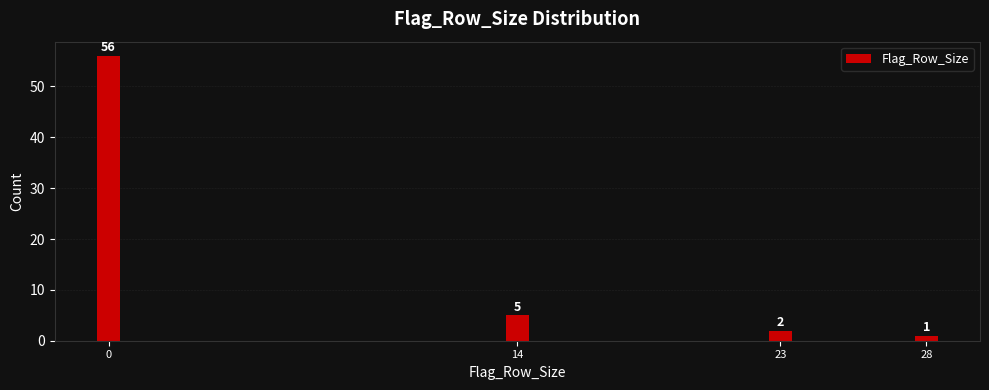

Reading left to right, what are all the values shown in this chart?

0=56	14=5	23=2	28=1